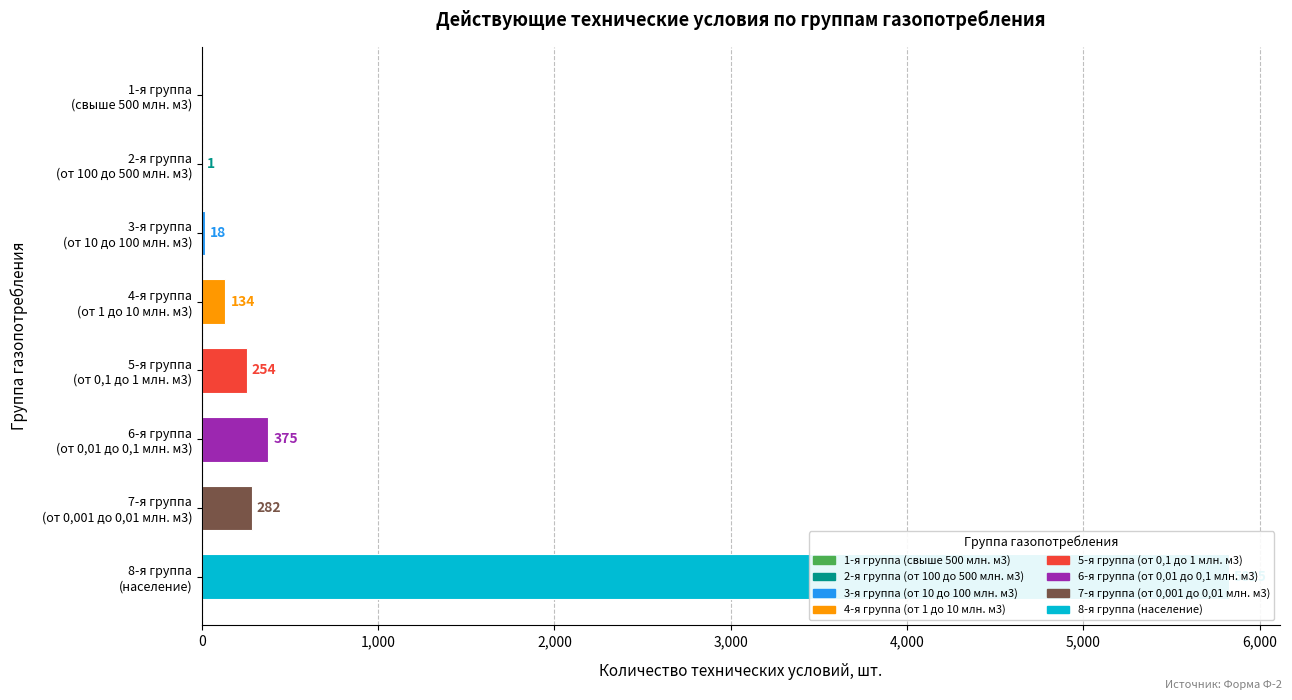

How many values are below 254?

4